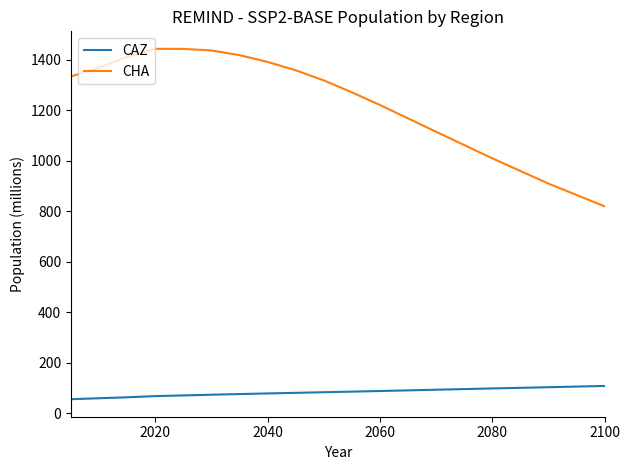

What is the greatest value displayed?

1443.1